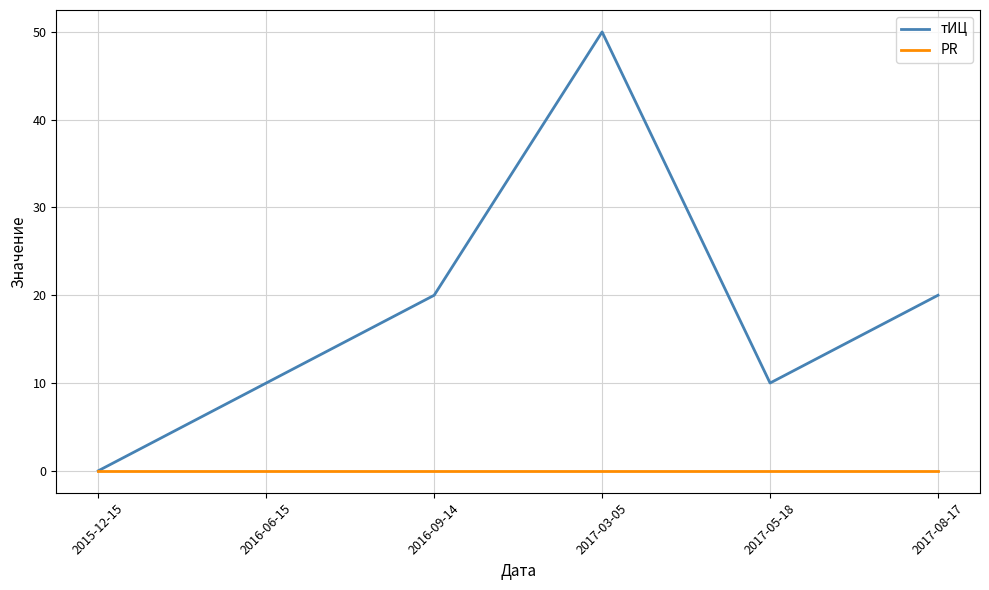

At which category does тИЦ reach its first local peak?

2017-03-05